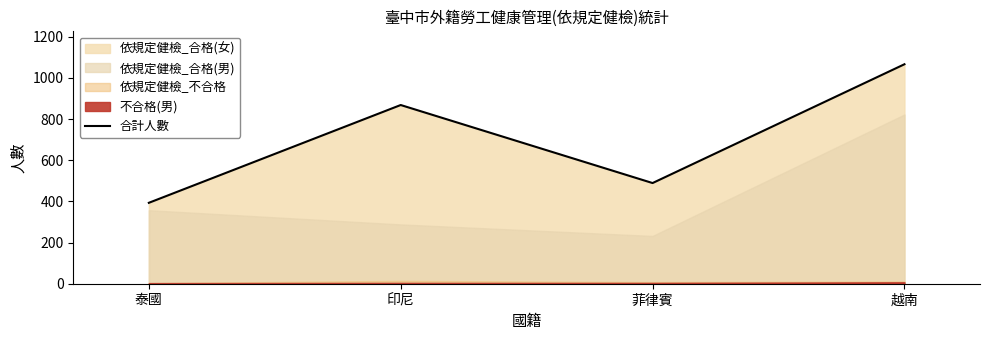

Which category has the lowest value across all series?

泰國